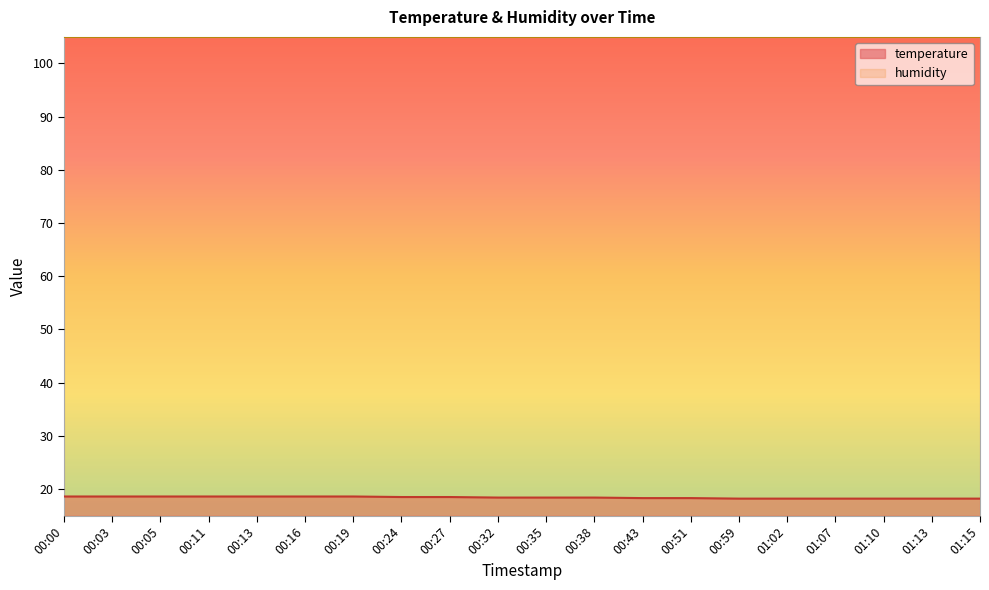

Is it true that the value at 01:10 is 18.2?

True